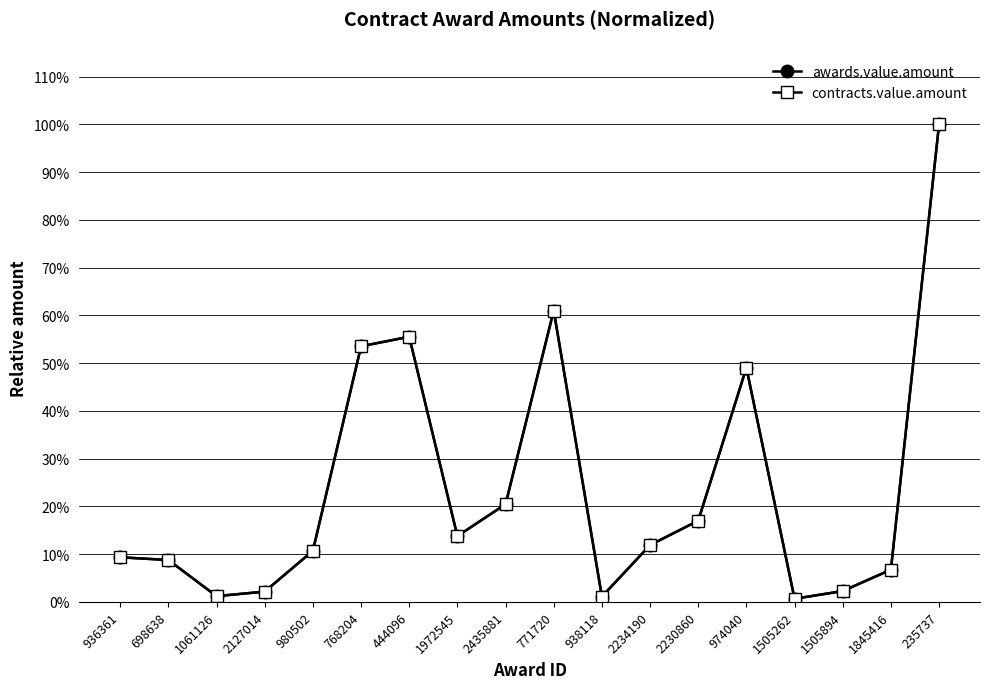

Does the chart have visible grid lines?

Yes